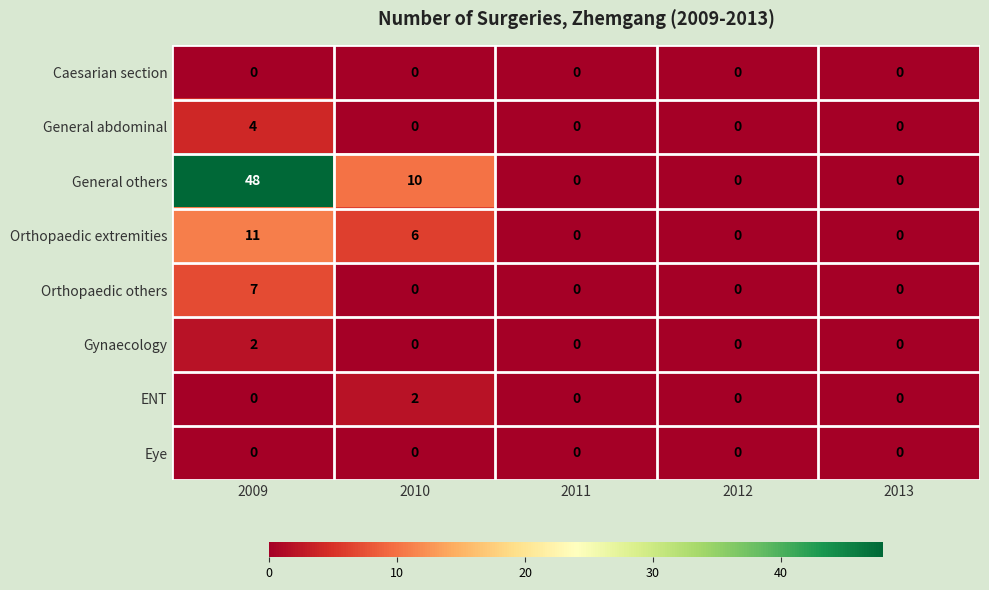

The Orthopaedic extremities series shows 6 at 2013. True or false?

False